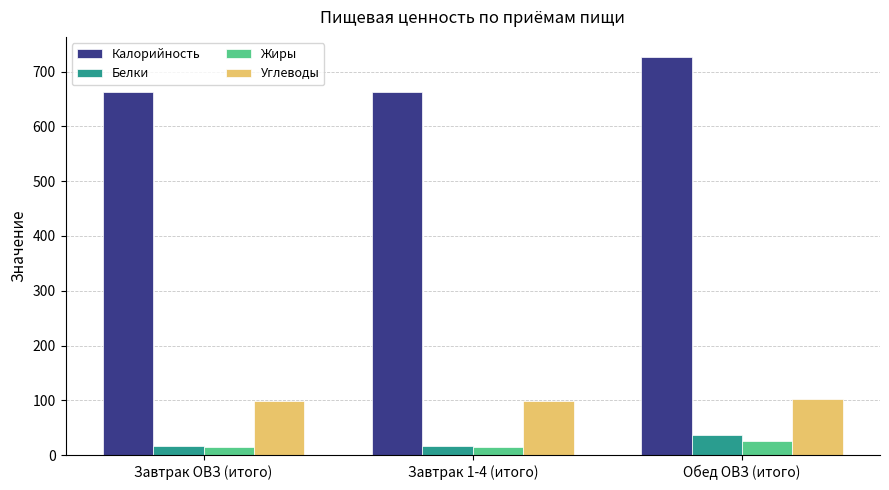

What is the maximum value shown in the chart?

727.0